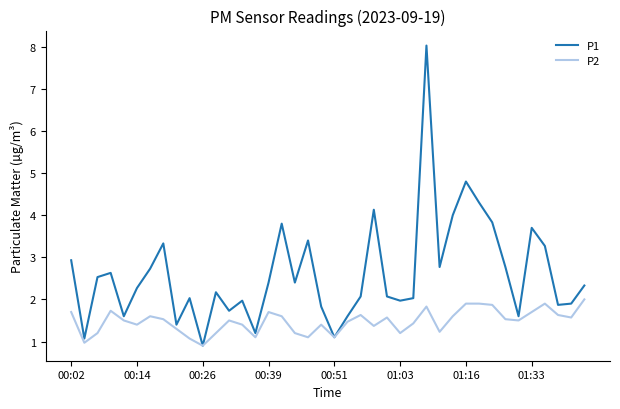

What is the average value of the P2 series?

1.5